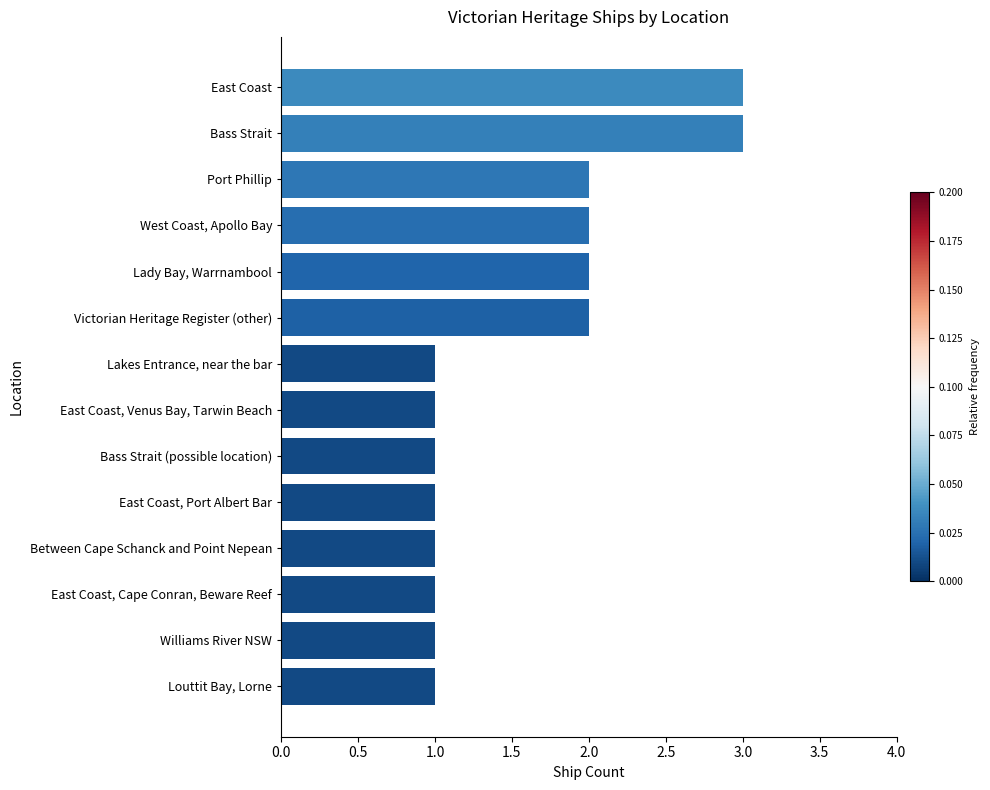

What is the difference between the second highest and minimum values?

2